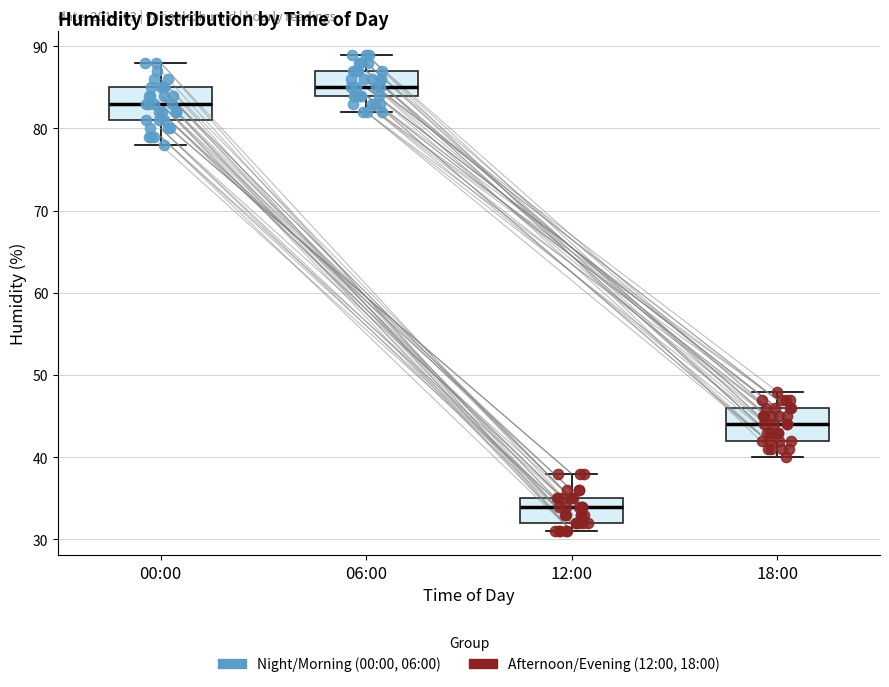

Which box's median line is the lowest?

12:00